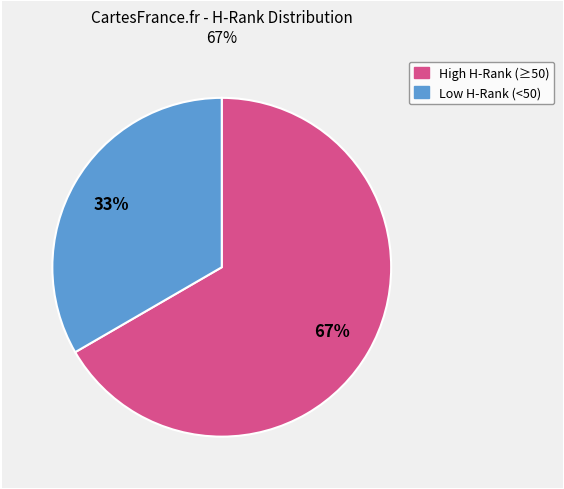

To the nearest percent, what is the average slice percentage?

50%